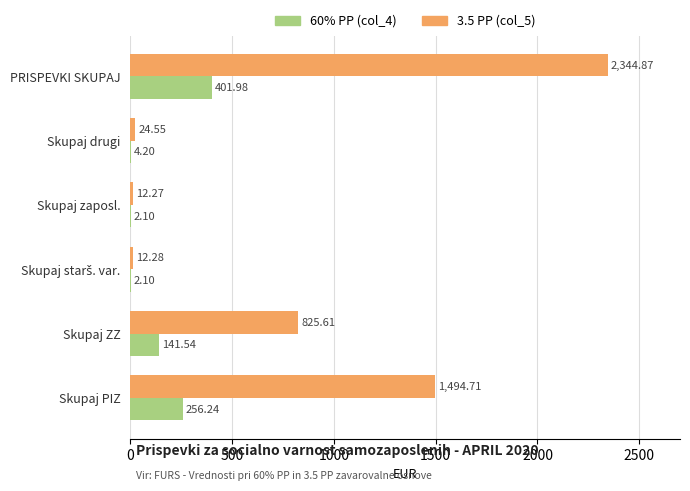

At which category is the sum across all series the highest?

PRISPEVKI SKUPAJ